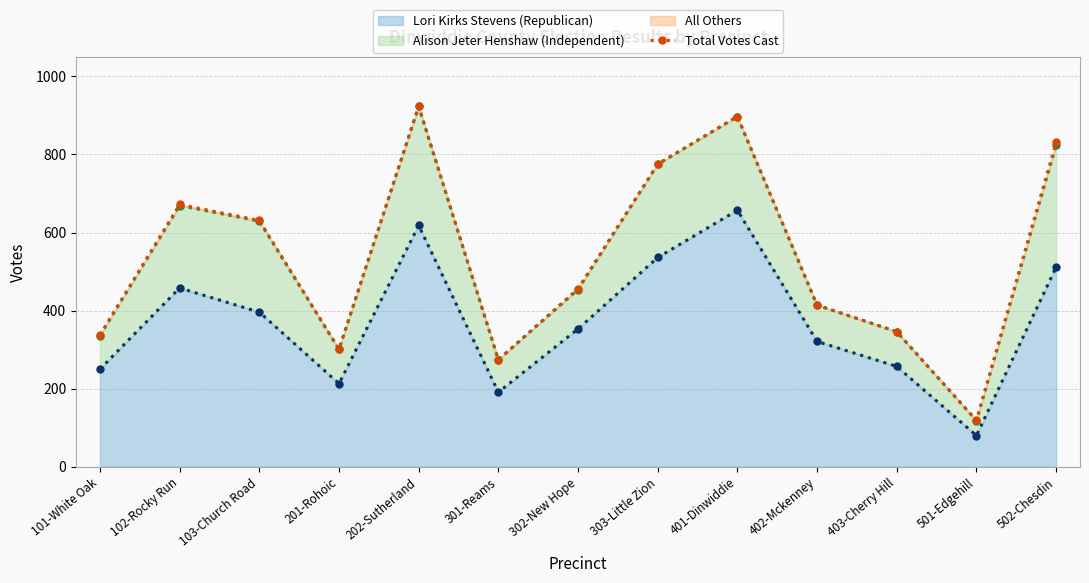

What is the change in value from 201-Rohoic to 302-New Hope?

+155